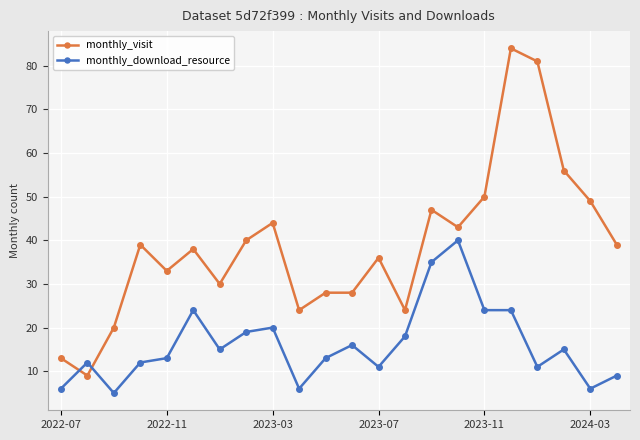

Rank the series by their maximum value, from highest to lowest.

monthly_visit, monthly_download_resource